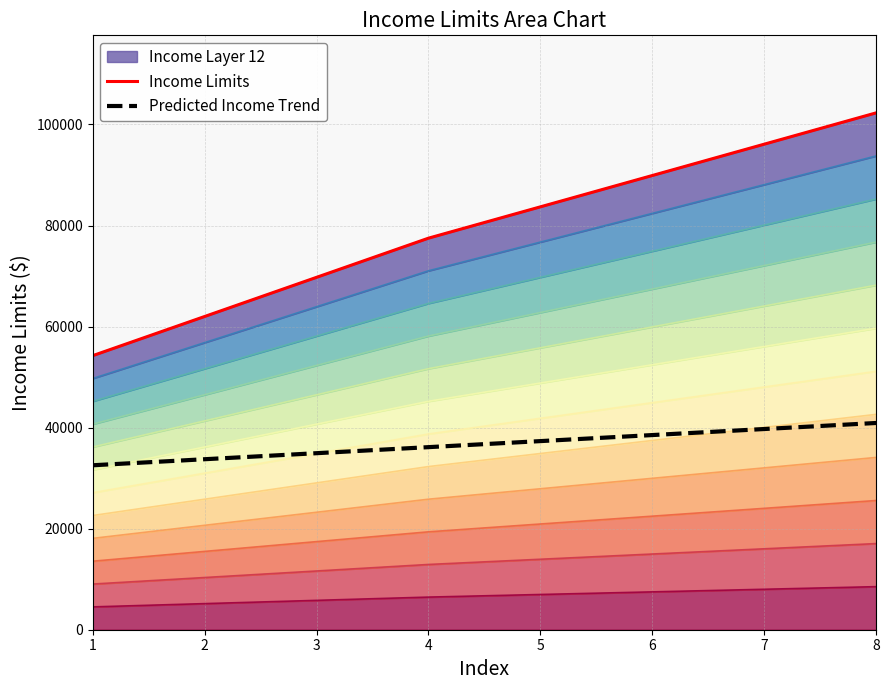

What is the difference between the Income Limits values at 6 and 2?

27900.0